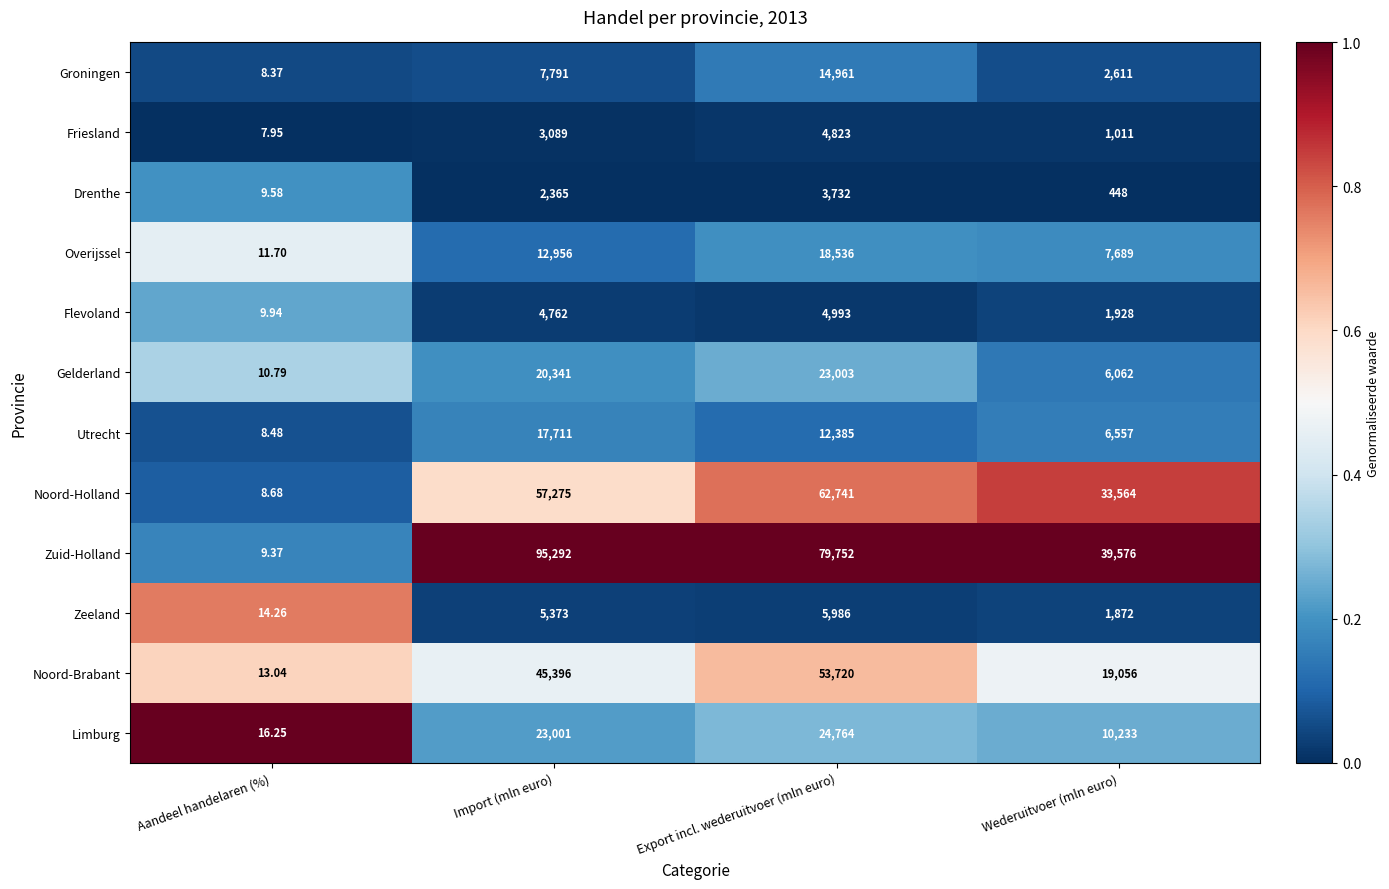

Where is Overijssel nearest to the value 9273?

Wederuitvoer (mln euro)